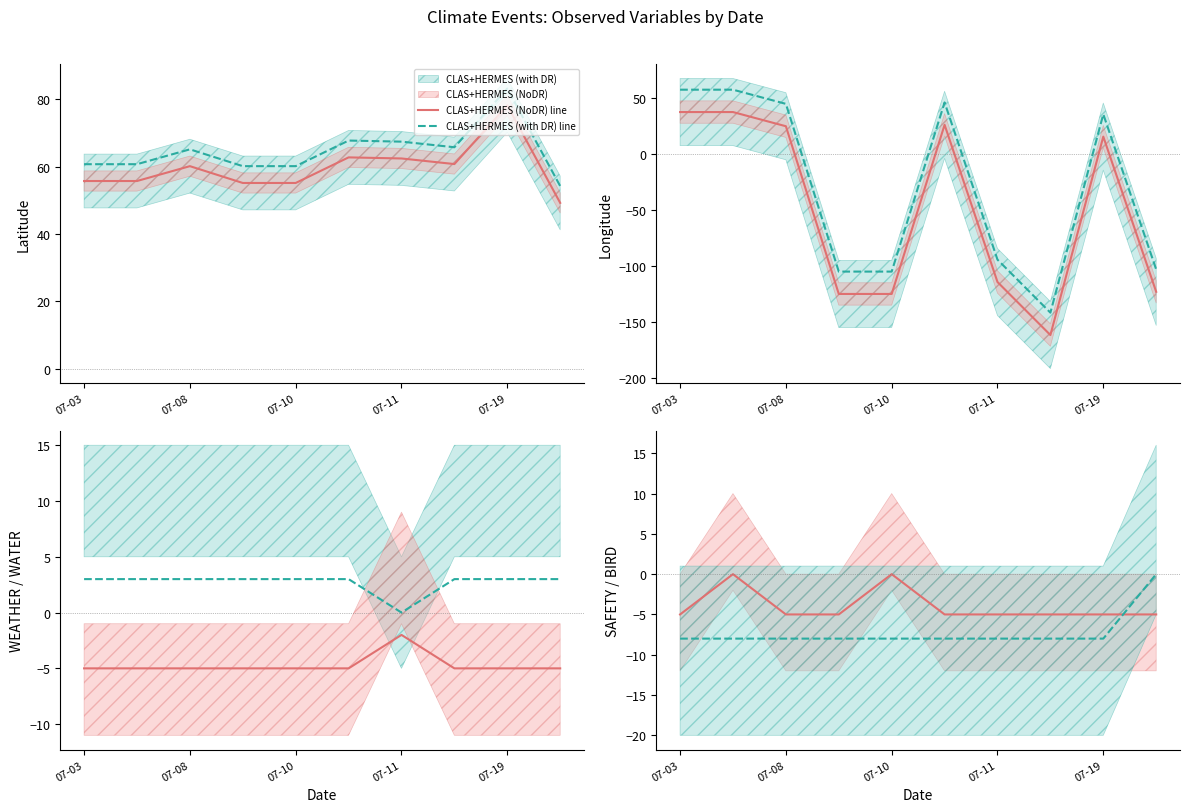

Where is BIRD dashed nearest to the value -4?

07-03